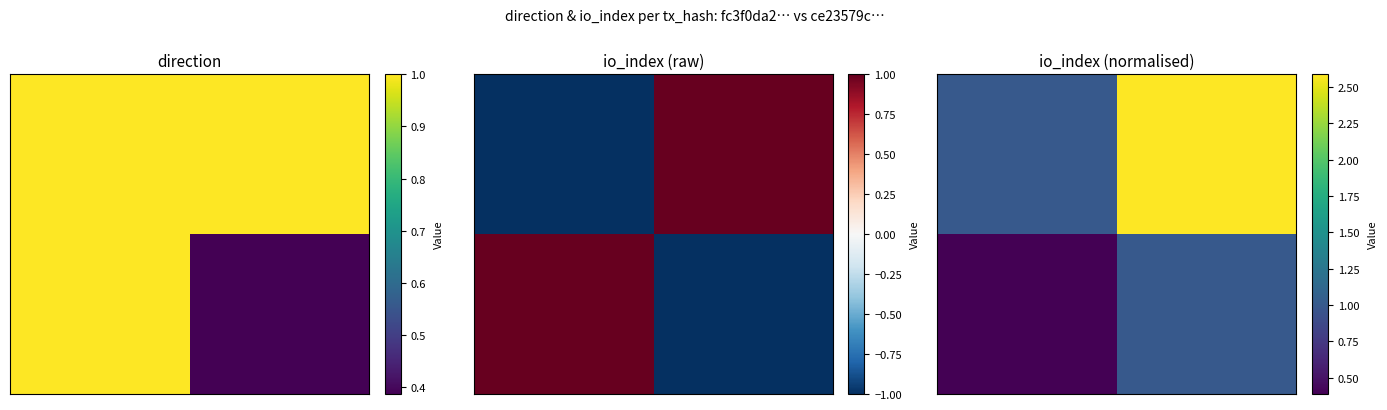

How many categories are shown in the chart?

12